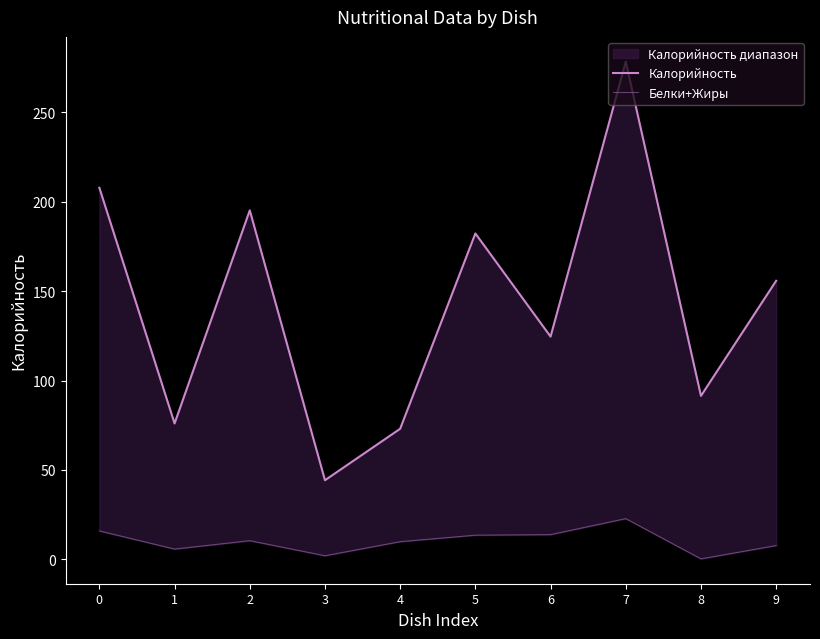

What is the maximum value for Калорийность?

278.4